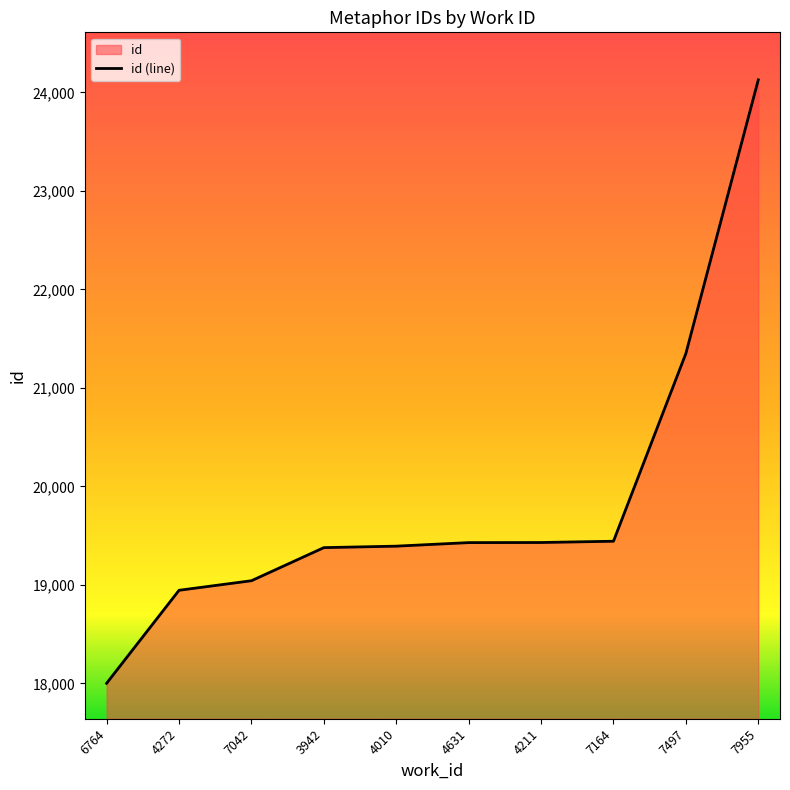

The value at 4631 is 30412. True or false?

False